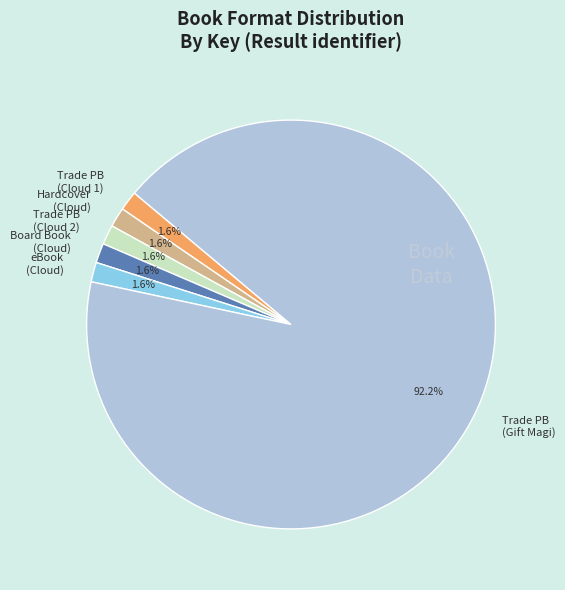

Which category accounts for the majority?

Trade PB (Gift Magi)